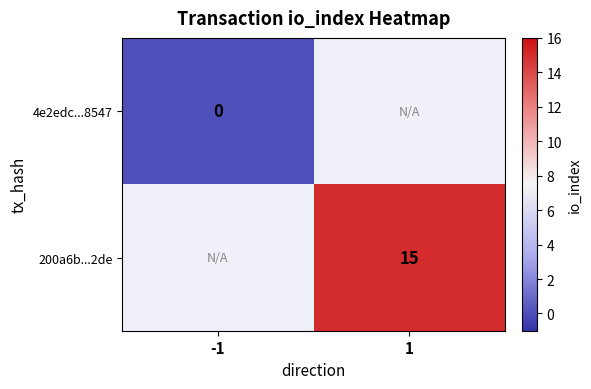

True or false: 200a6b...2de has a value of 15 at 1.

True